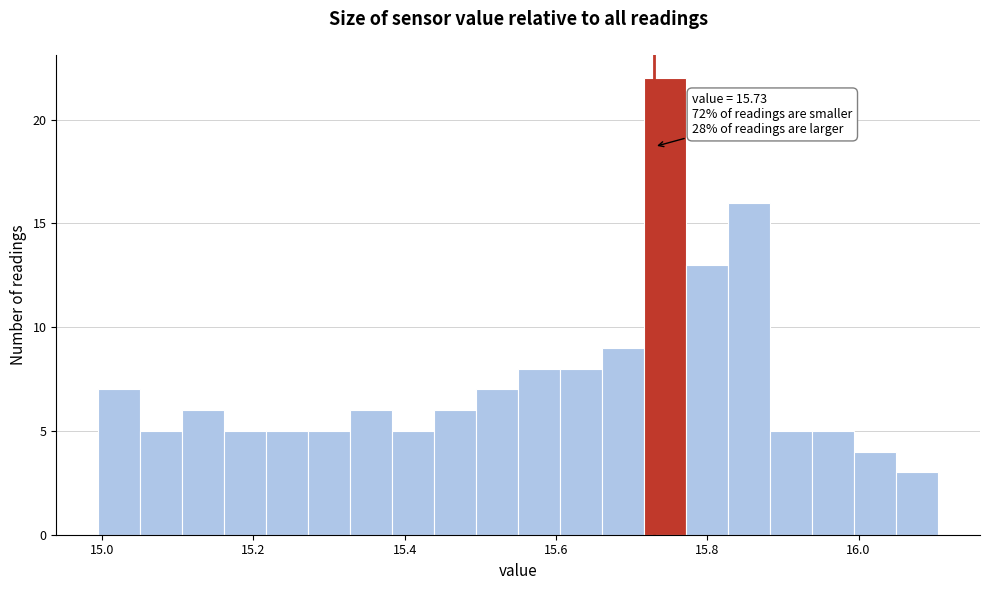

Read against the x-axis, roughly where is the centre of the tallest bar?

15.74